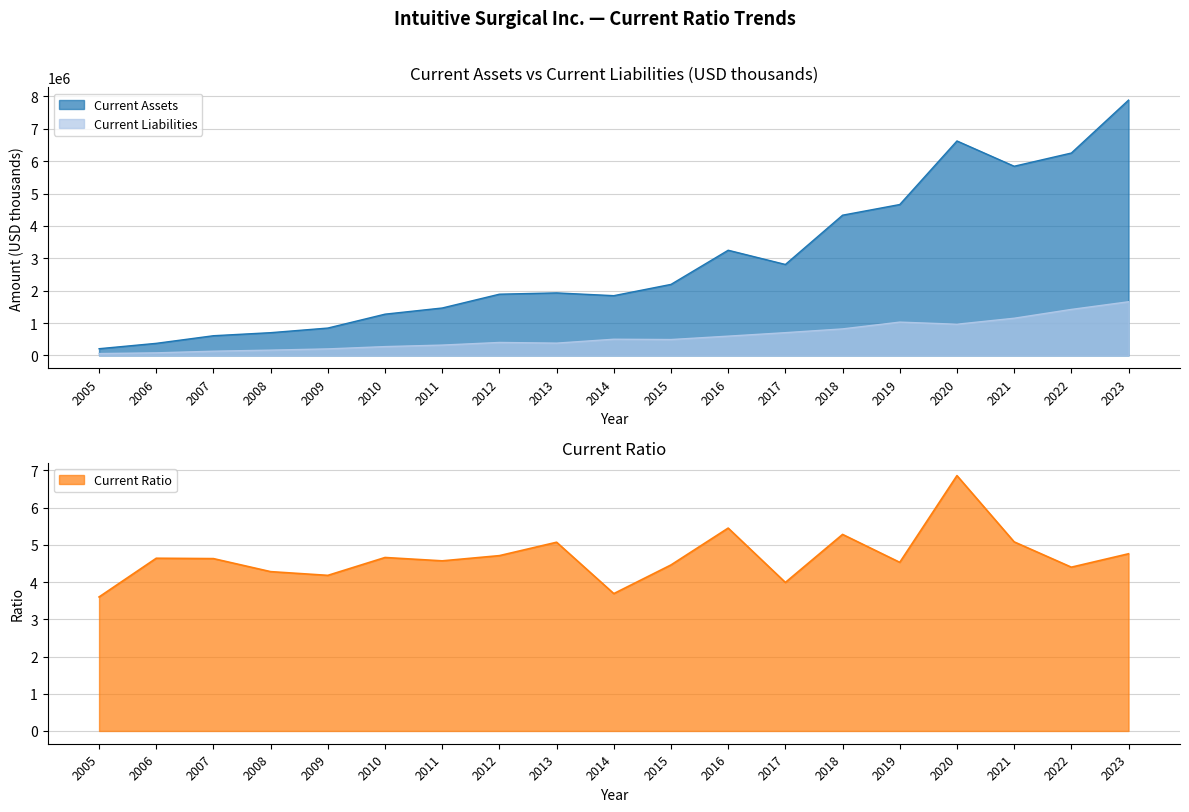

Reading right to left, extract all data points from this chart.

Current Assets: 2023=7888000.0	2022=6253000.0	2021=5844900.0	2020=6625900.0	2019=4662600.0	2018=4333200.0	2017=2810900.0	2016=3250400.0	2015=2195500.0	2014=1847000.0	2013=1932400.0	2012=1892800.0	2011=1466300.0	2010=1275800.0	2009=846628.0	2008=703890.0	2007=609591.0	2006=374451.0	2005=208655.0
Current Liabilities: 2023=1658700.0	2022=1422100.0	2021=1149800.0	2020=965200.0	2019=1030200.0	2018=820600.0	2017=704100.0	2016=596500.0	2015=491900.0	2014=501200.0	2013=380900.0	2012=401600.0	2011=320600.0	2010=273800.0	2009=202768.0	2008=164516.0	2007=131770.0	2006=80667.0	2005=57987.0
Current Ratio: 2023=4.8	2022=4.4	2021=5.1	2020=6.9	2019=4.5	2018=5.3	2017=4.0	2016=5.5	2015=4.5	2014=3.7	2013=5.1	2012=4.7	2011=4.6	2010=4.7	2009=4.2	2008=4.3	2007=4.6	2006=4.6	2005=3.6